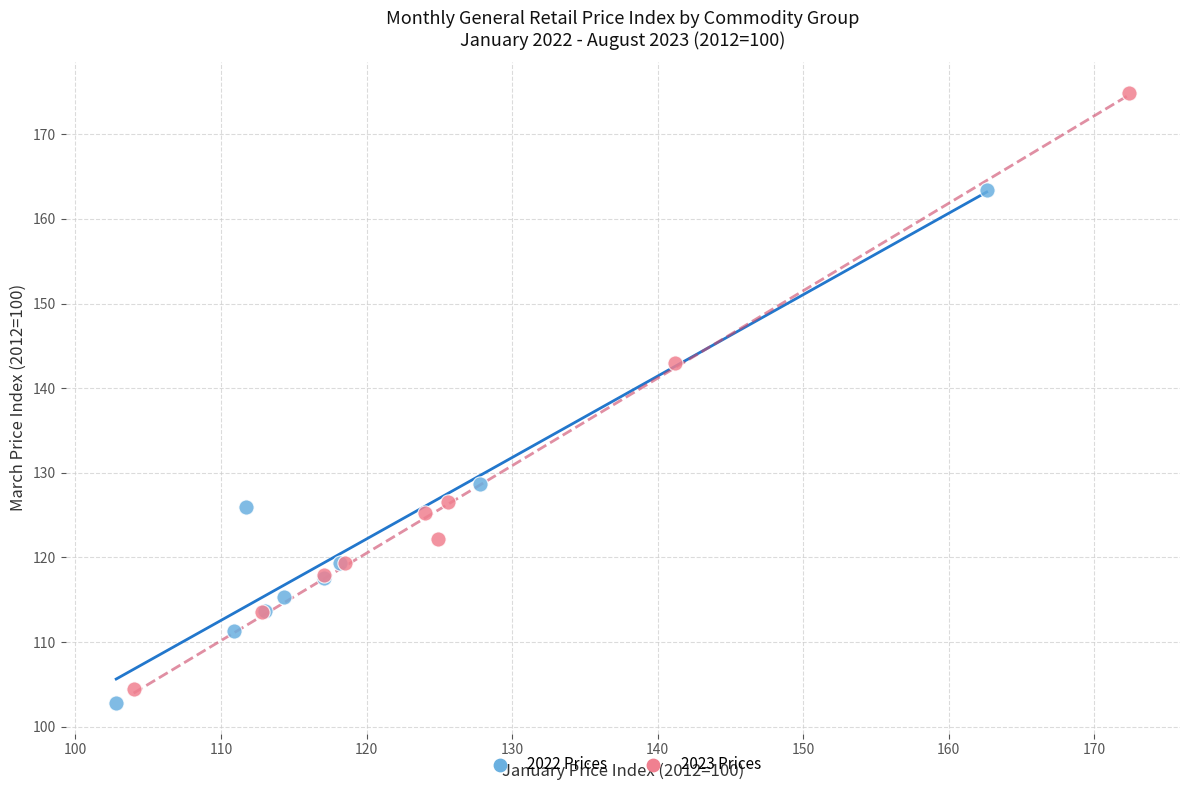

Which series reaches the maximum Y coordinate?

2023 Prices